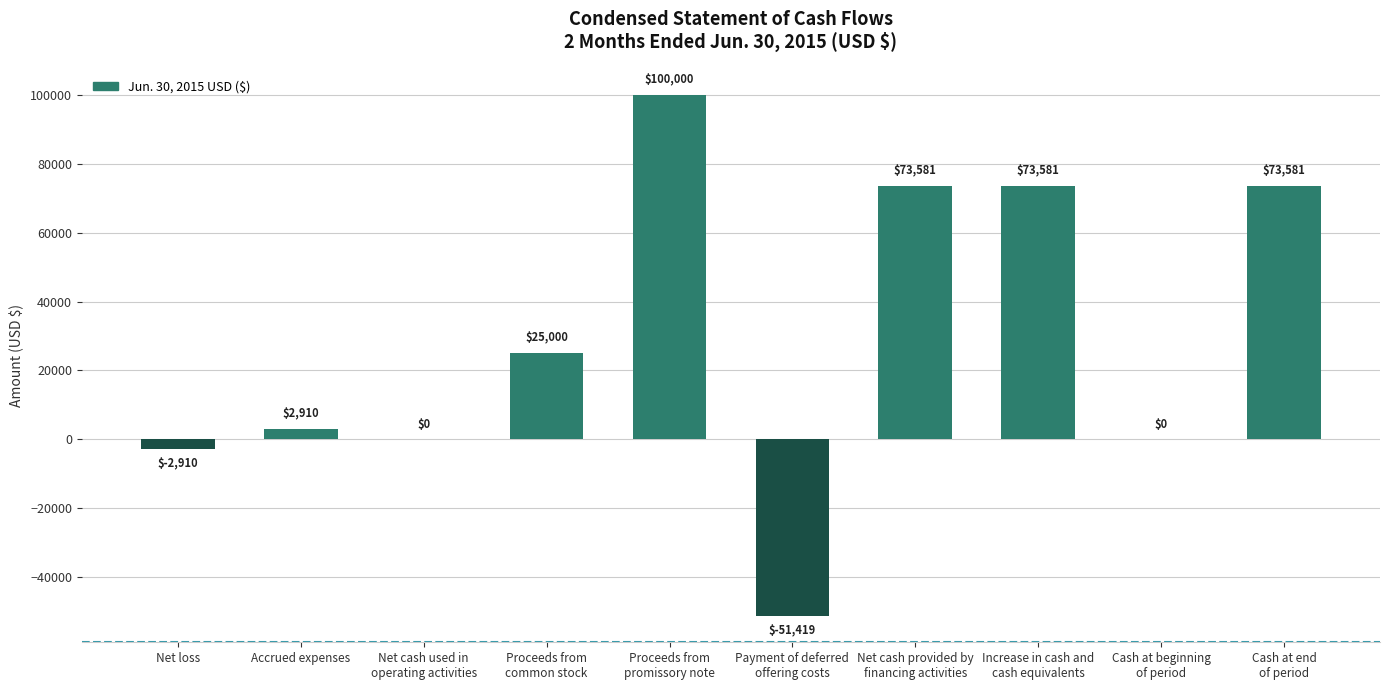

The value at Payment of deferred
offering costs is -51419. True or false?

True